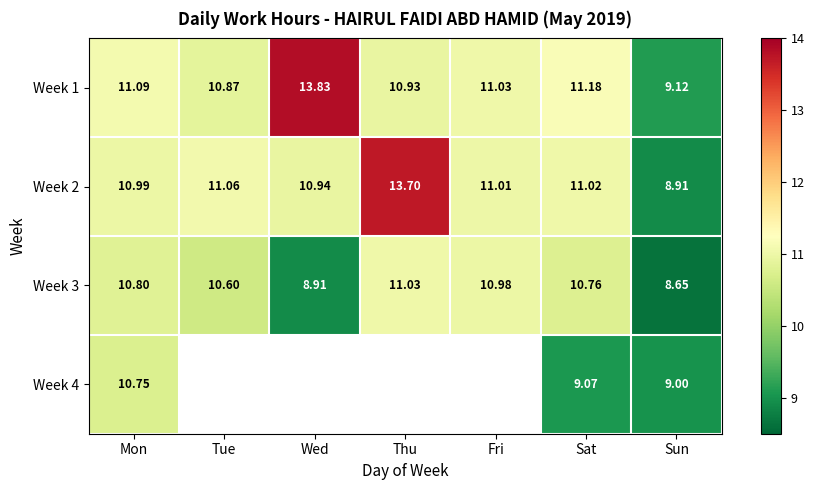

At which label does Week 2 reach its peak?

Thu